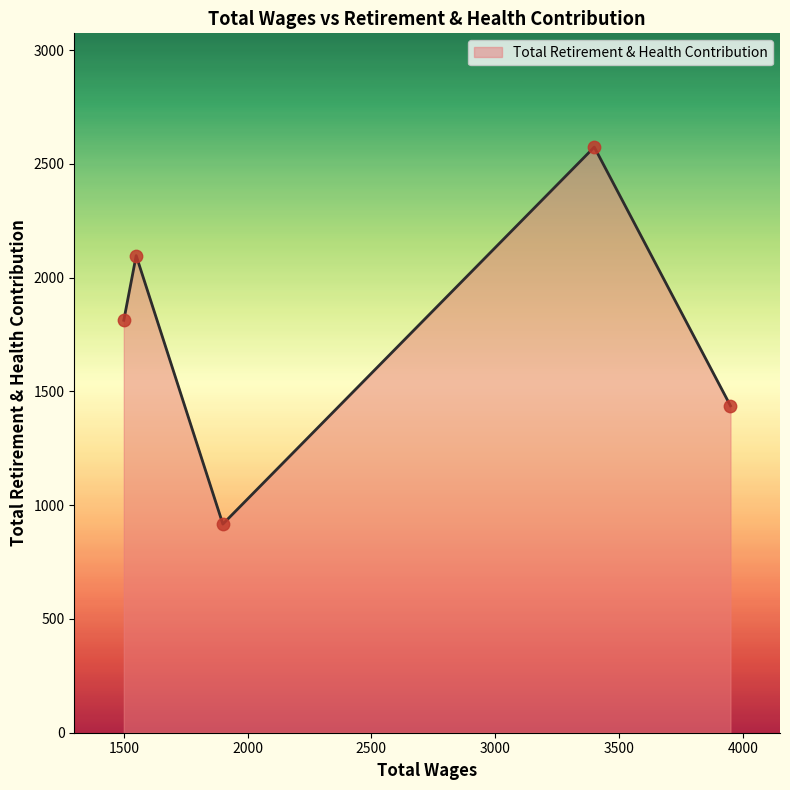

What is the greatest value displayed?

2574